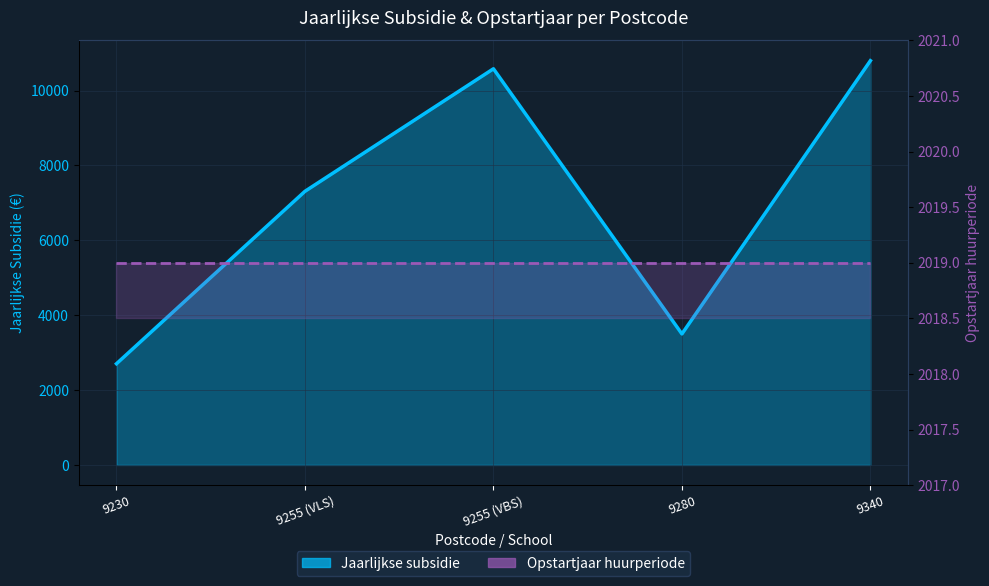

Where does the data first go above 7310?

9255 (VLS)